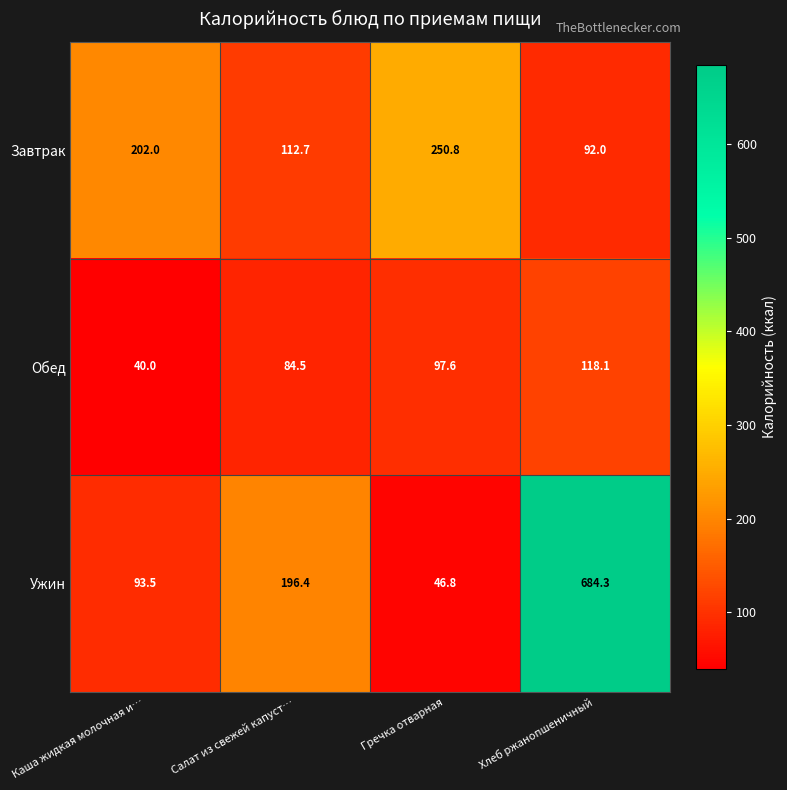

What is the sum of all Завтрак values?

657.5